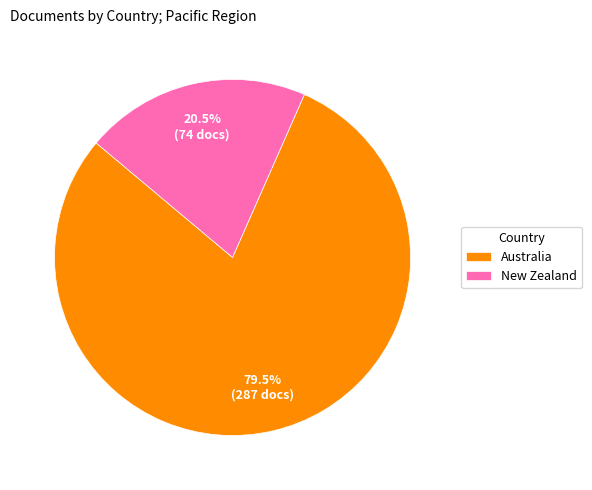

Approximately how many times larger is the value at Australia compared to New Zealand?

3.9